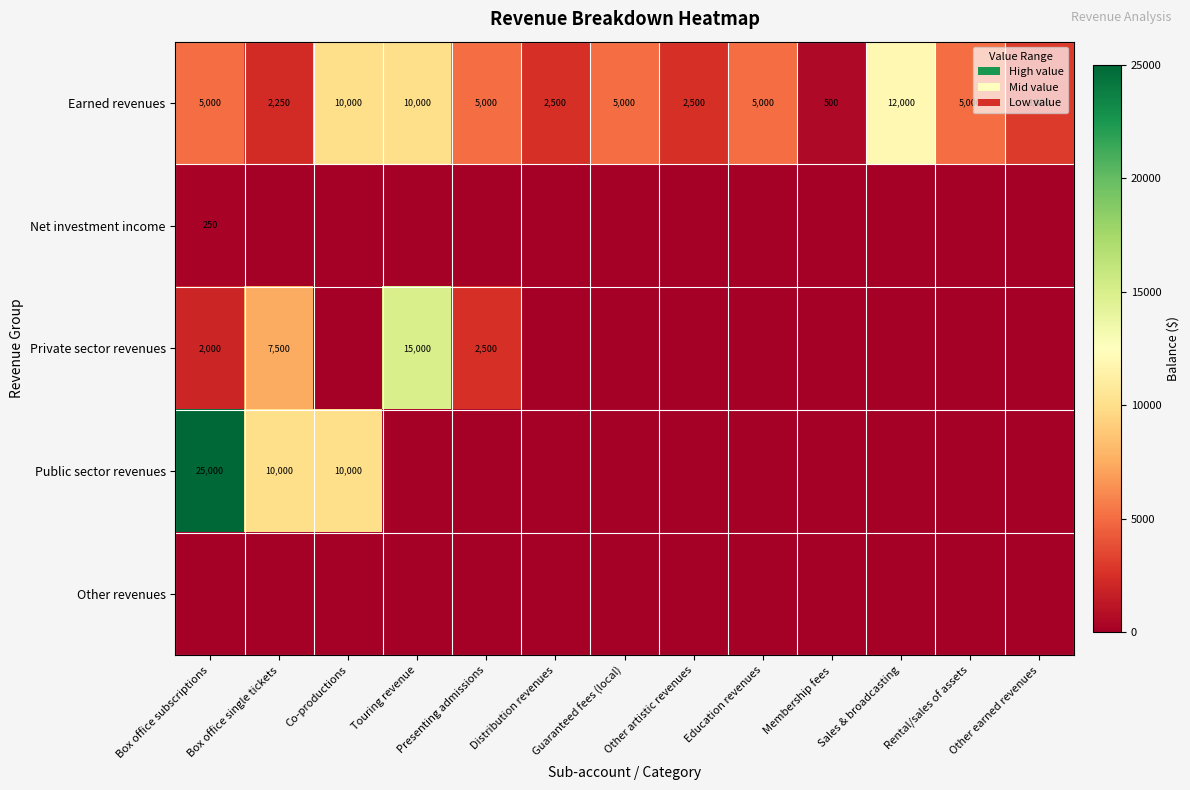

What is the average value of the Earned revenues series?

5212